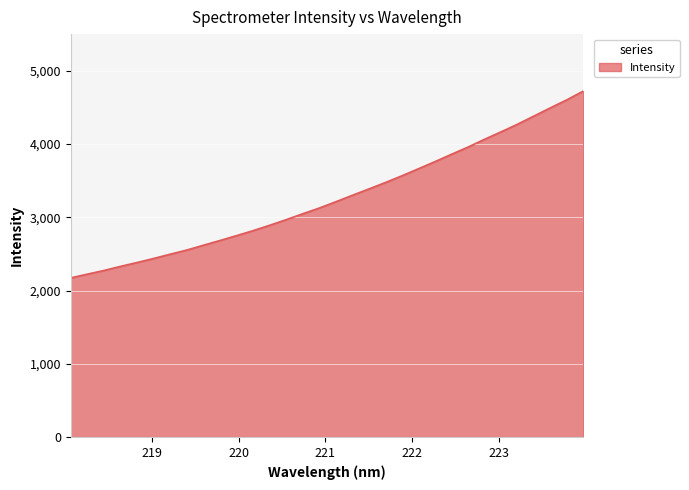

How many distinct data groups are displayed?

1